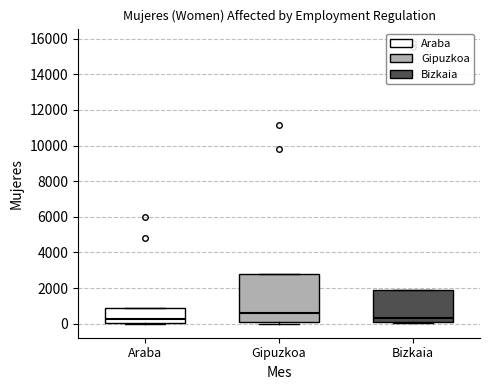

Comparing the boxes themselves (not the whiskers), which one is the tallest?

Gipuzkoa